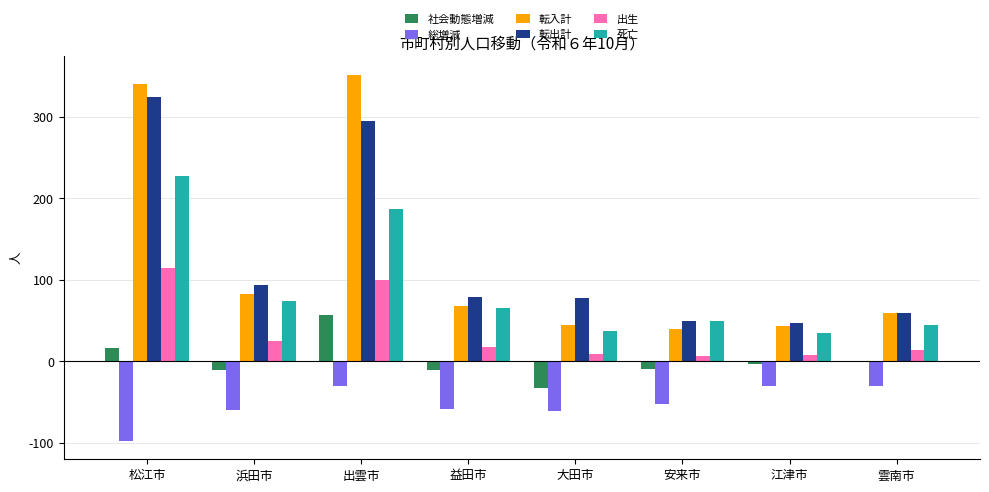

How many categories are shown in the chart?

8